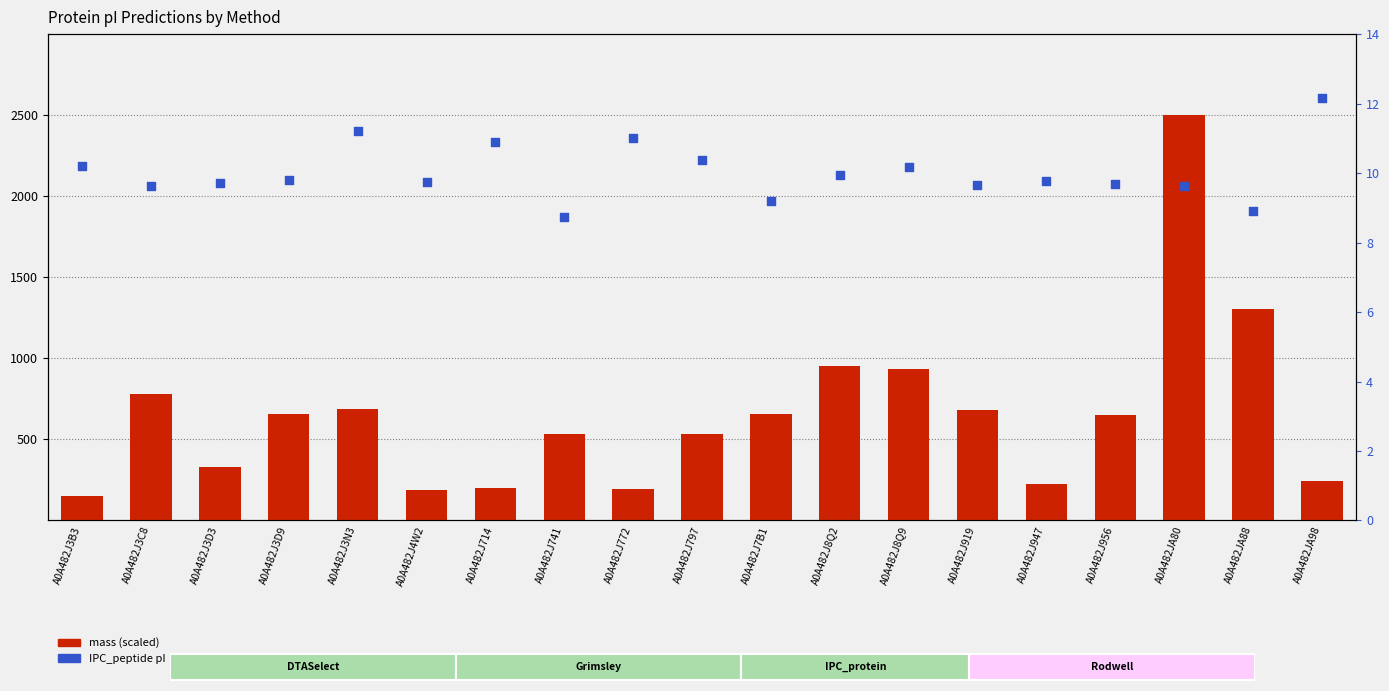

At how many categories does at least one series exceed 709?

5